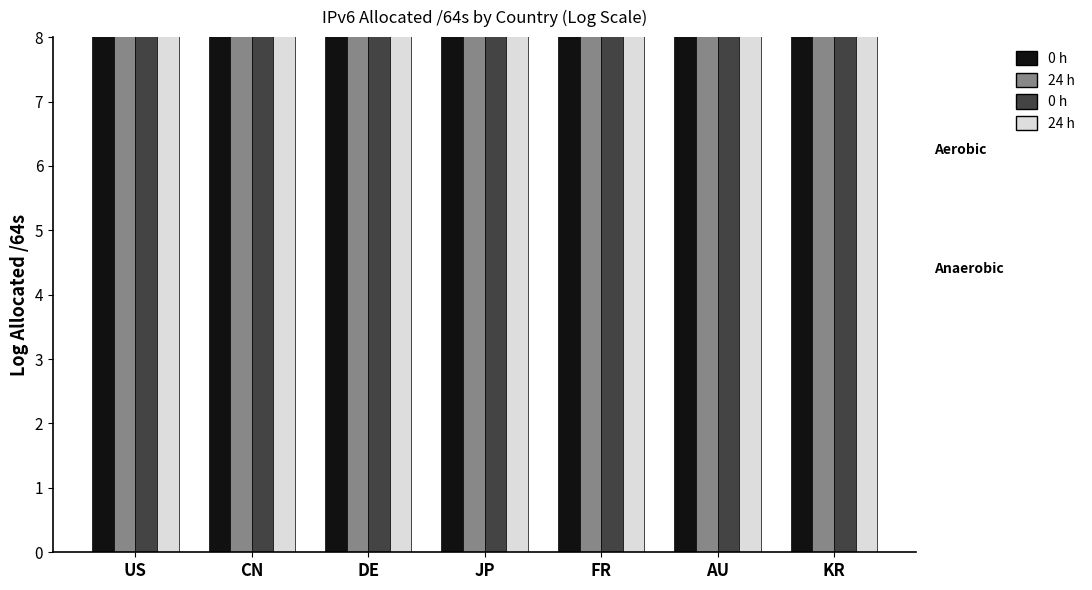

What value does the 0 h Aerobic series have at FR?

13.6